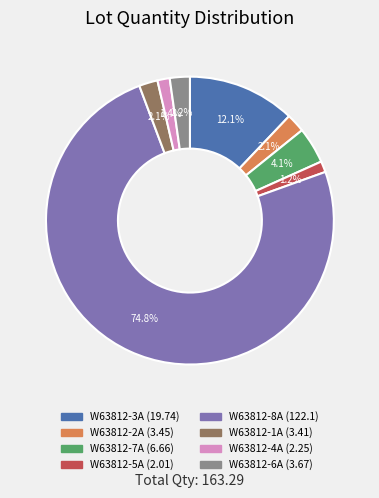

Count the number of slices in the pie.

8